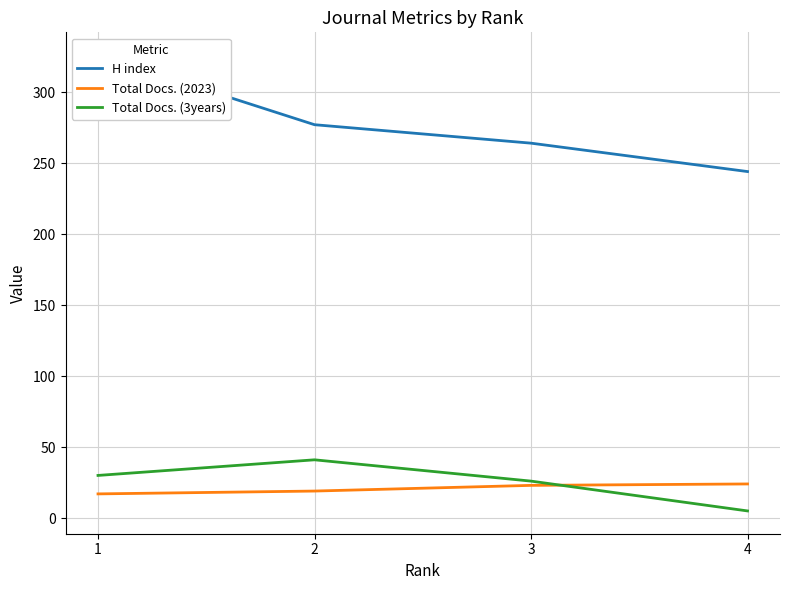

Where does the H index series first go above 277?

1